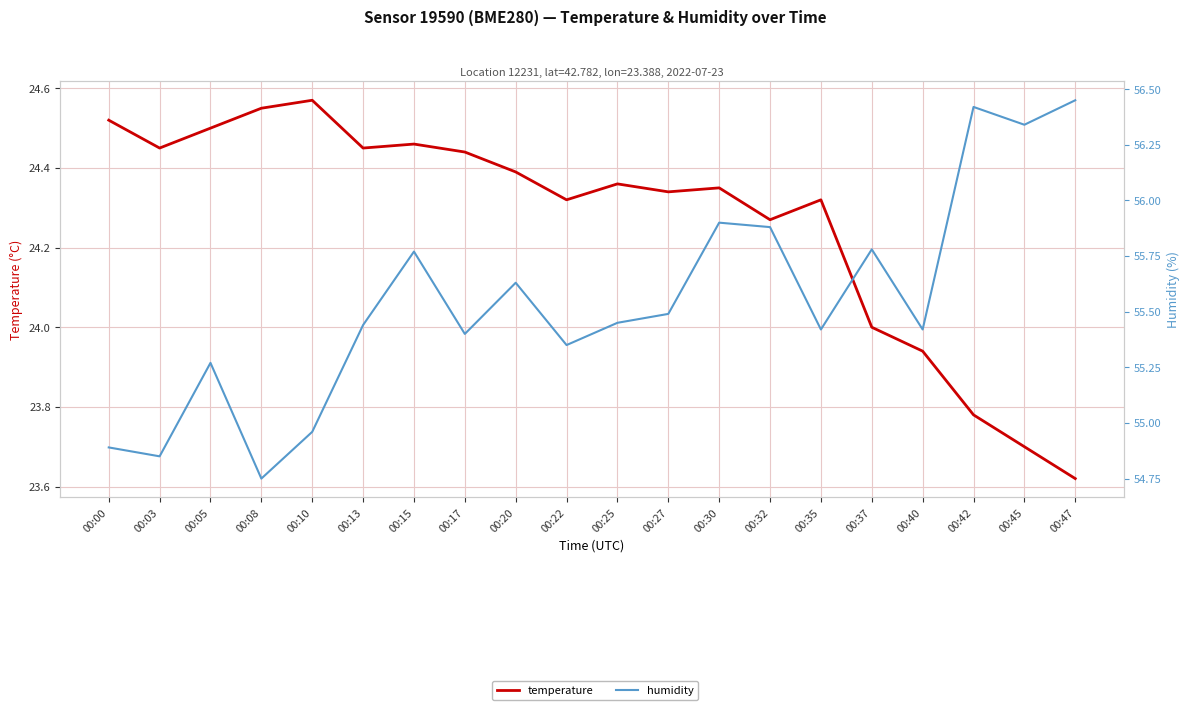

Where is the first local minimum for humidity?

00:03